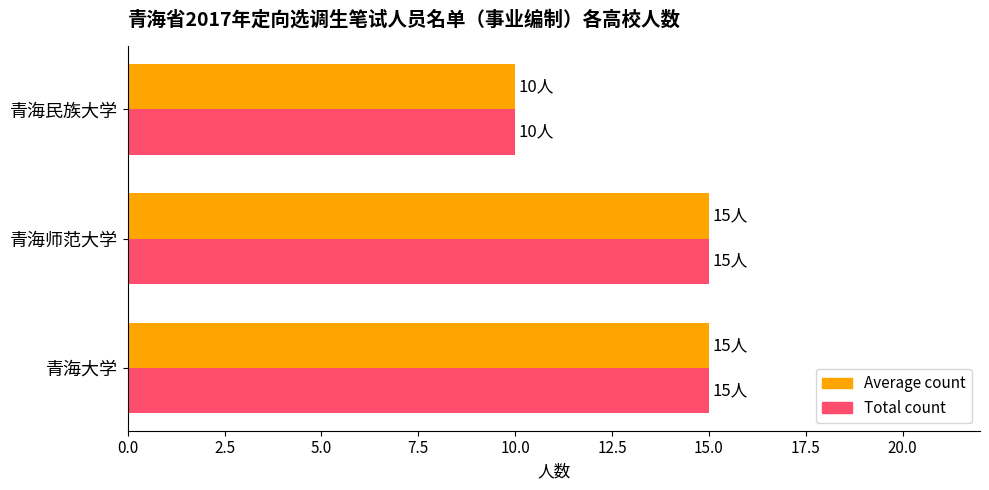

Is it true that Average count equals 27 at 青海大学?

False